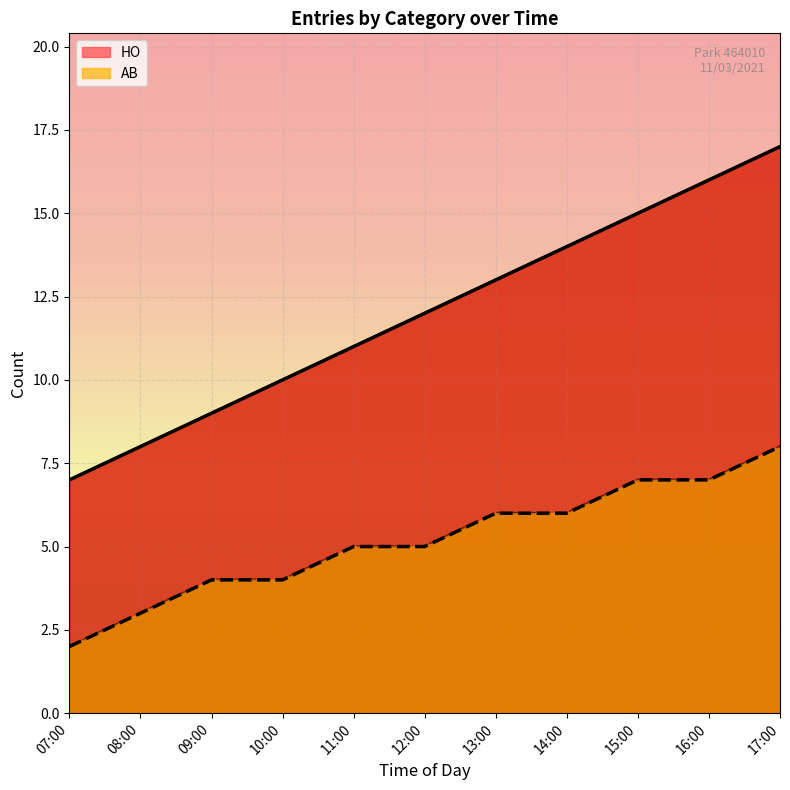

Which category has the highest value in the HO series?

17:00